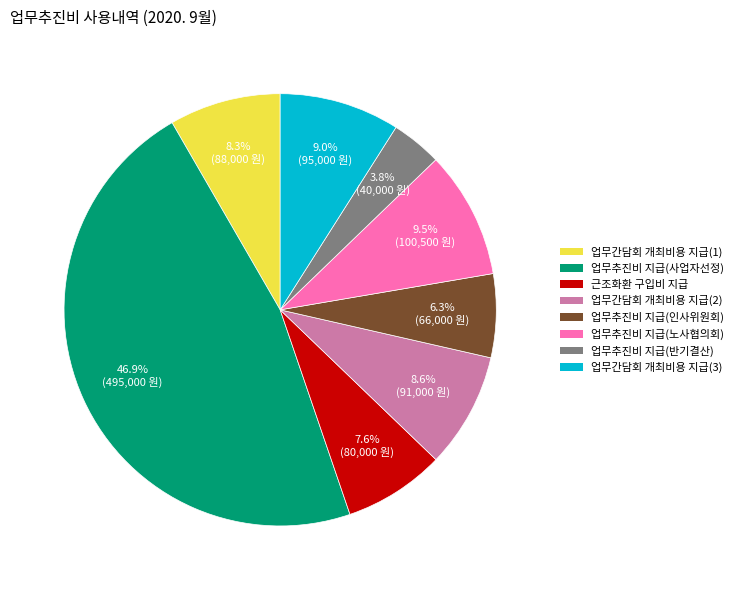

To the nearest percent, what is the average slice percentage?

12%